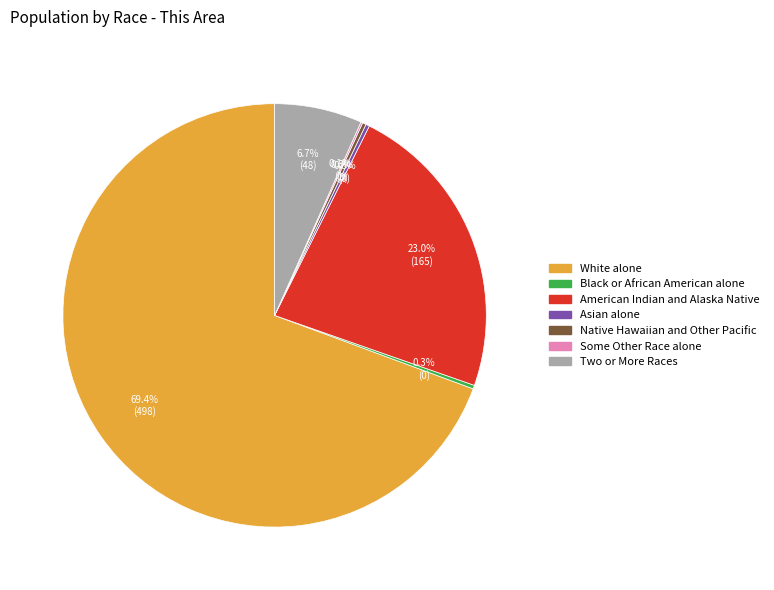

What is the total percentage of Two or More Races and White alone?

76.0%